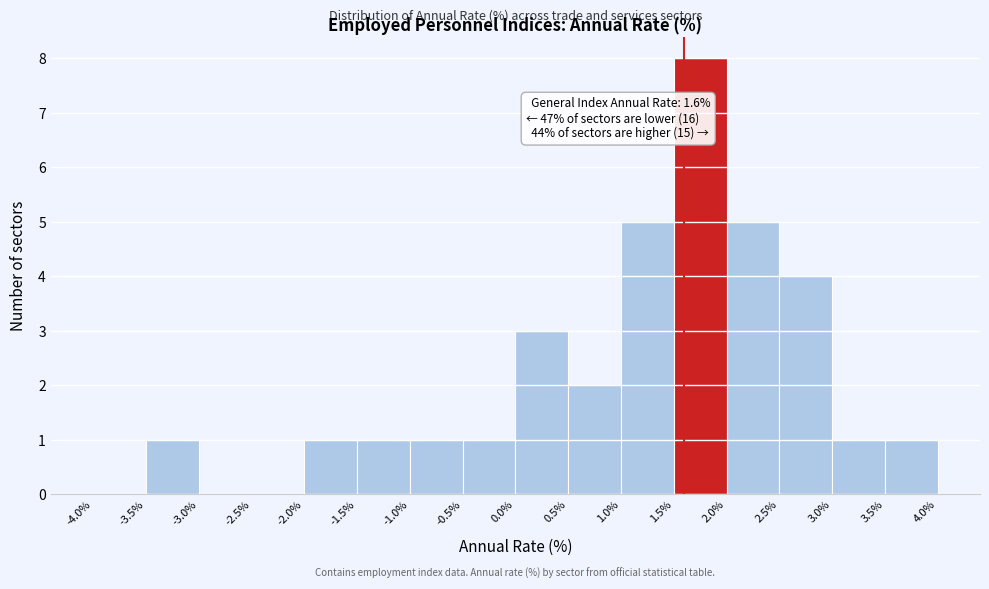

Which range on the x-axis has the tallest bar?

1.5% to 2.0%